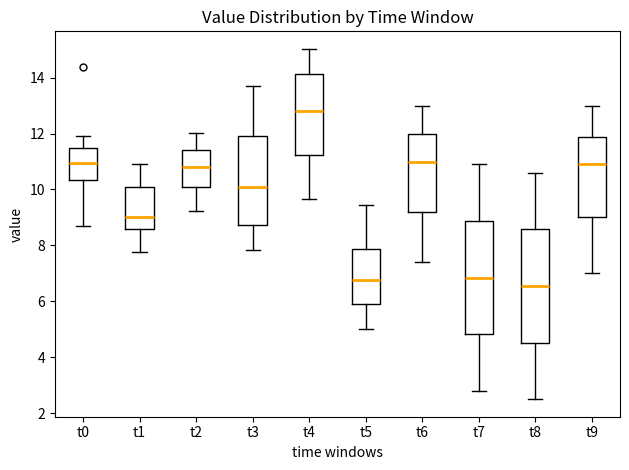

Reading left to right, read every box against the y-axis: the position of its median line, the range the box covers, and the ends of its whiskers. The values are not printed on the chart, so give them approximately, as read against the axis.

t0: median 11.0, box 10.4 to 11.4, whiskers 8.8 to 12.0
t1: median 9.0, box 8.6 to 10.2, whiskers 7.8 to 11.0
t2: median 10.8, box 10.0 to 11.4, whiskers 9.2 to 12.0
t3: median 10.2, box 8.8 to 11.8, whiskers 7.8 to 13.8
t4: median 12.8, box 11.2 to 14.2, whiskers 9.6 to 15.0
t5: median 6.8, box 5.8 to 7.8, whiskers 5.0 to 9.4
t6: median 11.0, box 9.2 to 12.0, whiskers 7.4 to 13.0
t7: median 6.8, box 4.8 to 8.8, whiskers 2.8 to 11.0
t8: median 6.6, box 4.6 to 8.6, whiskers 2.6 to 10.6
t9: median 11.0, box 9.0 to 11.8, whiskers 7.0 to 13.0